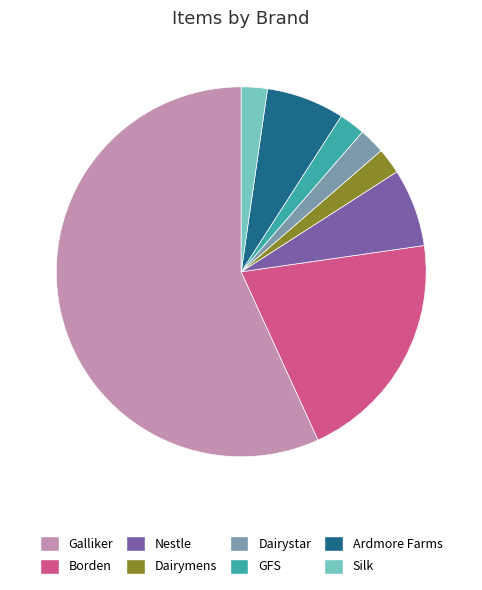

Is there a majority slice in this chart?

Yes